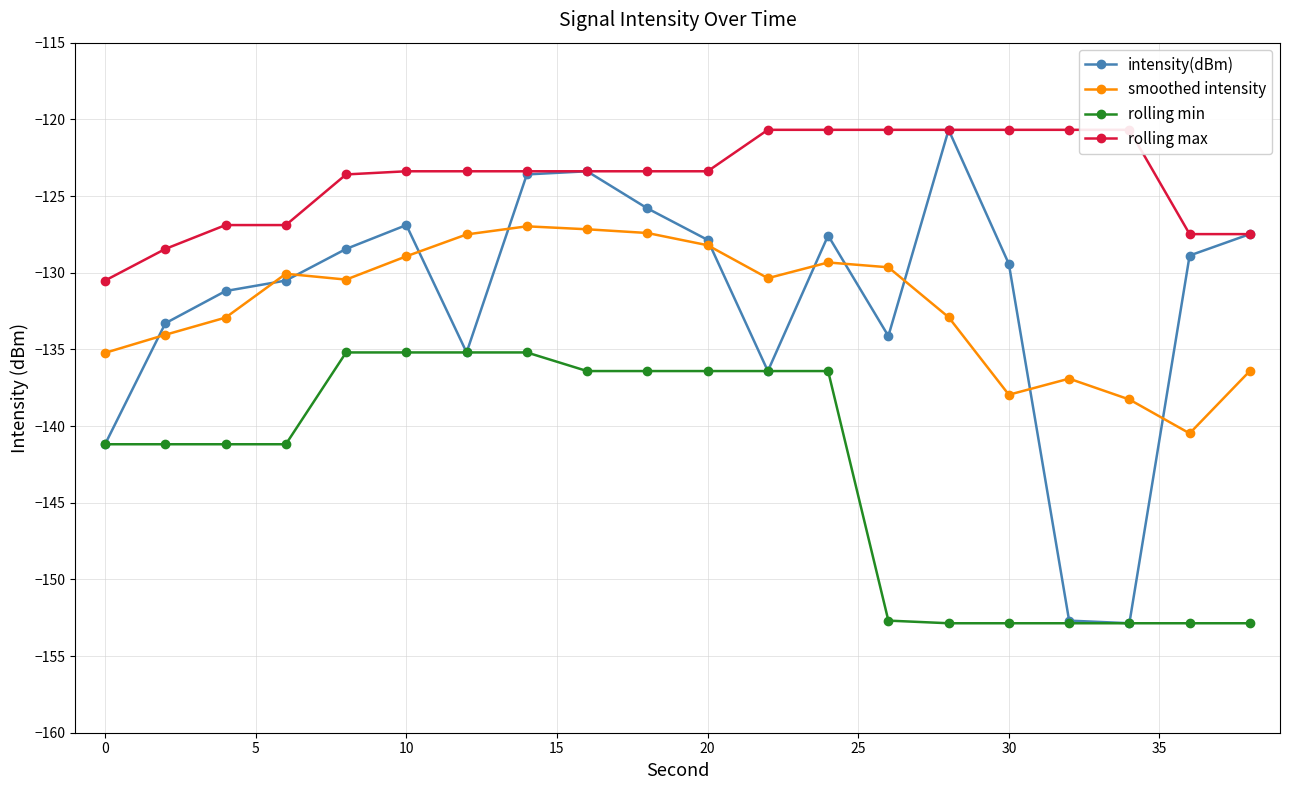

True or false: rolling min has more than 0 interior local peaks.

False